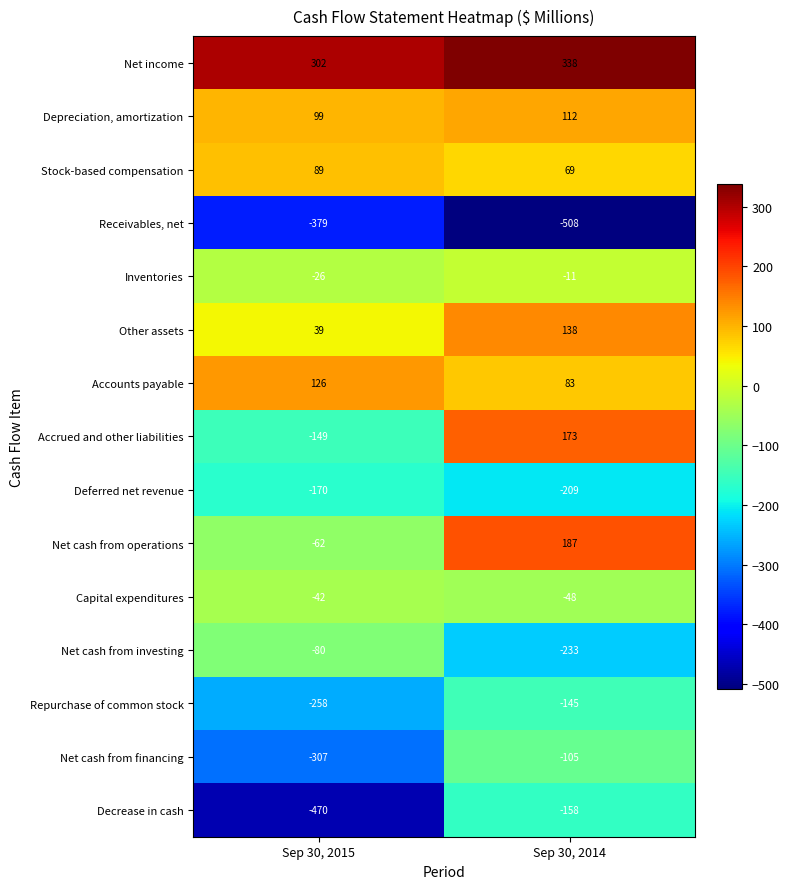

Reading right to left, list all the values displayed in this chart.

Net income: 338	302
Depreciation, amortization: 112	99
Stock-based compensation: 69	89
Receivables, net: -508	-379
Inventories: -11	-26
Other assets: 138	39
Accounts payable: 83	126
Accrued and other liabilities: 173	-149
Deferred net revenue: -209	-170
Net cash from operations: 187	-62
Capital expenditures: -48	-42
Net cash from investing: -233	-80
Repurchase of common stock: -145	-258
Net cash from financing: -105	-307
Decrease in cash: -158	-470